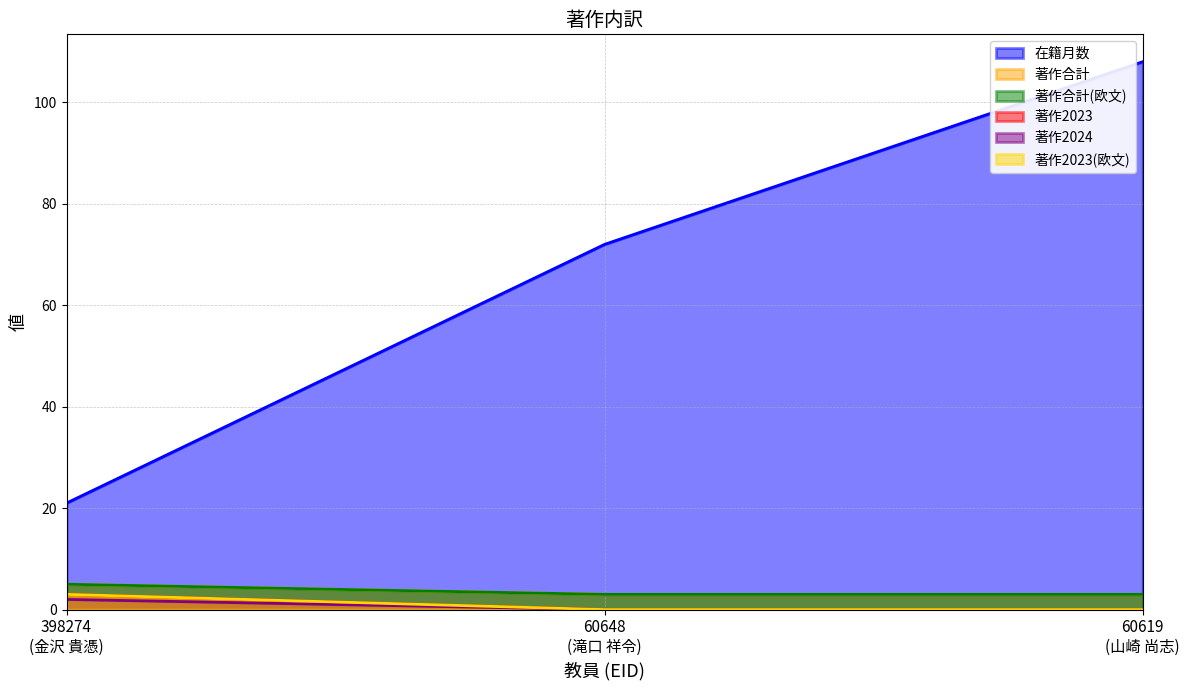

How many lines are shown in the chart?

6